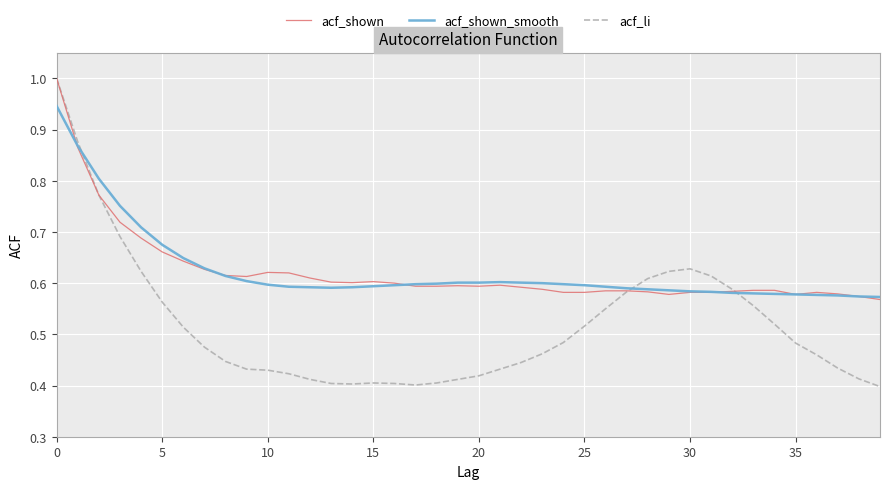

What is the maximum value shown in the chart?

1.0